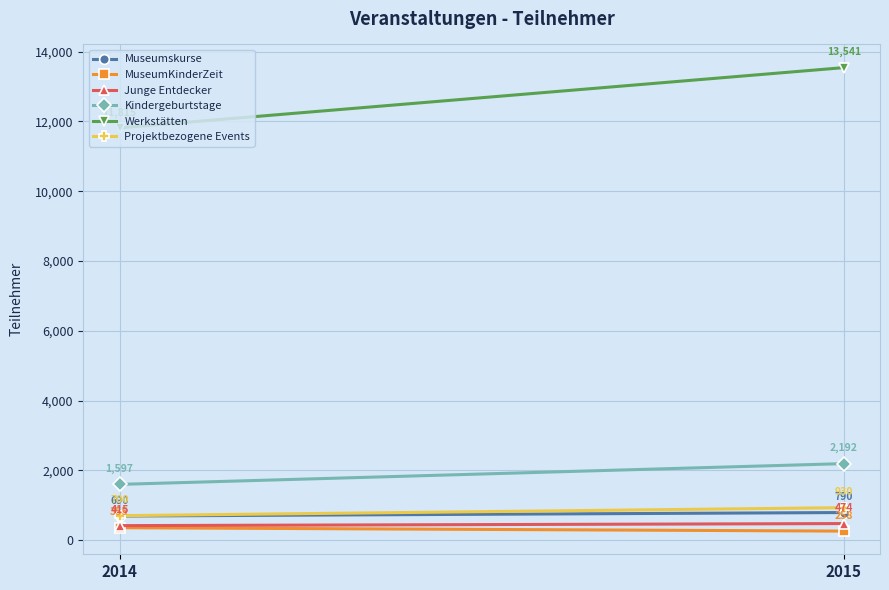

Is this an area chart (filled region under the line)?

No